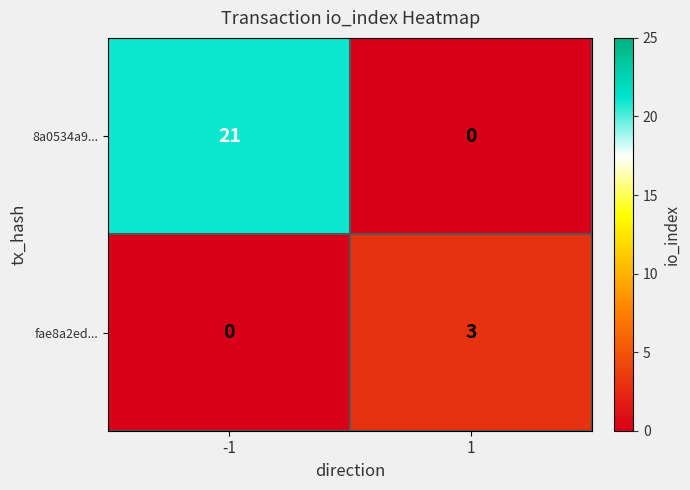

How many distinct data groups are displayed?

2